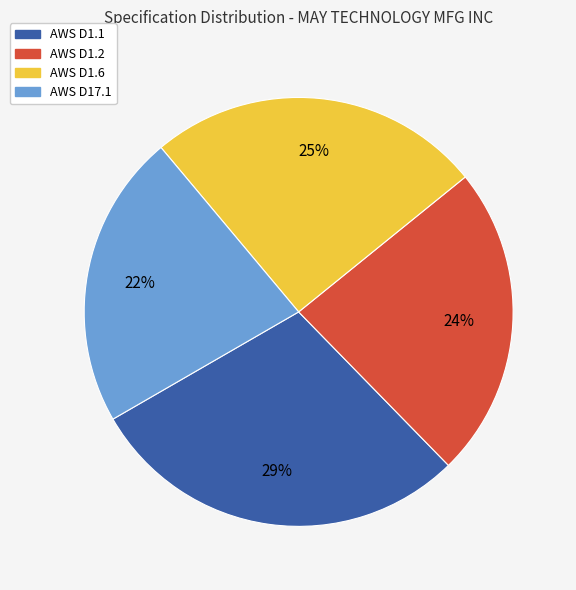

How many segments does this pie chart have?

4